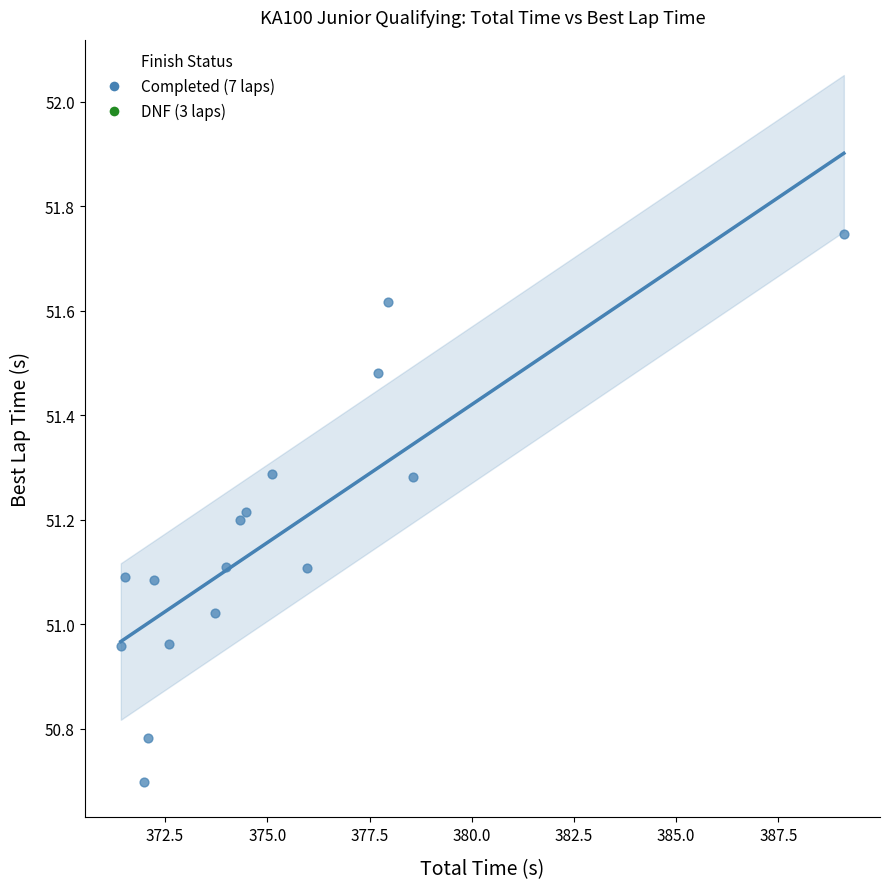

What is the range of Y values (max minus min)?

1.0